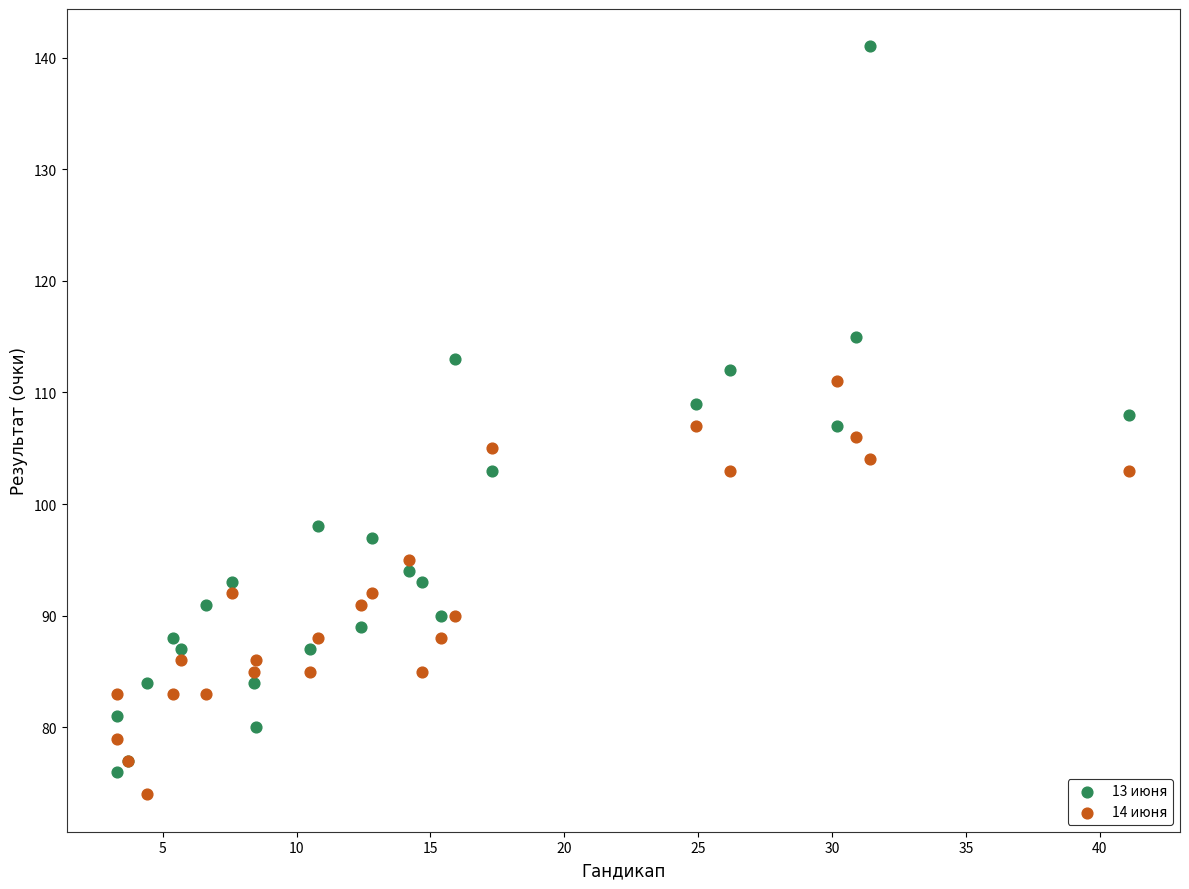

Which series reaches the maximum Y coordinate?

13 июня